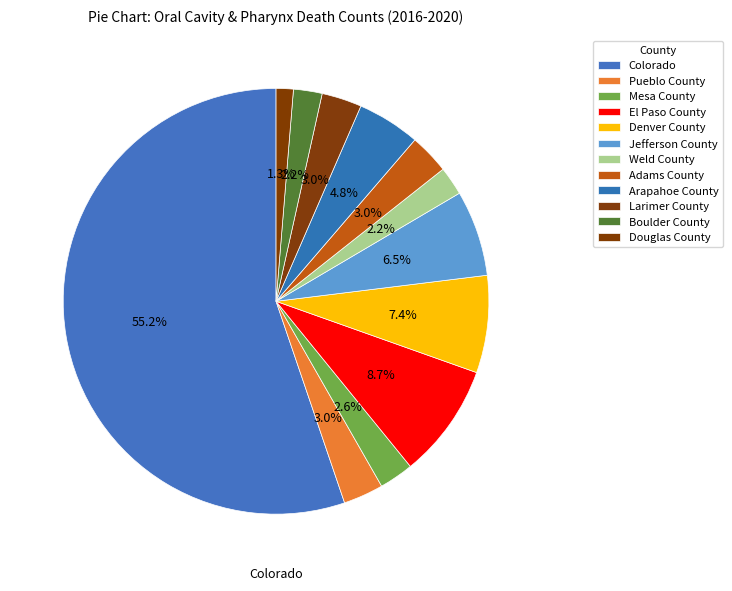

Rank the categories by value from lowest to highest.

Douglas County, Weld County, Boulder County, Mesa County, Pueblo County, Adams County, Larimer County, Arapahoe County, Jefferson County, Denver County, El Paso County, Colorado